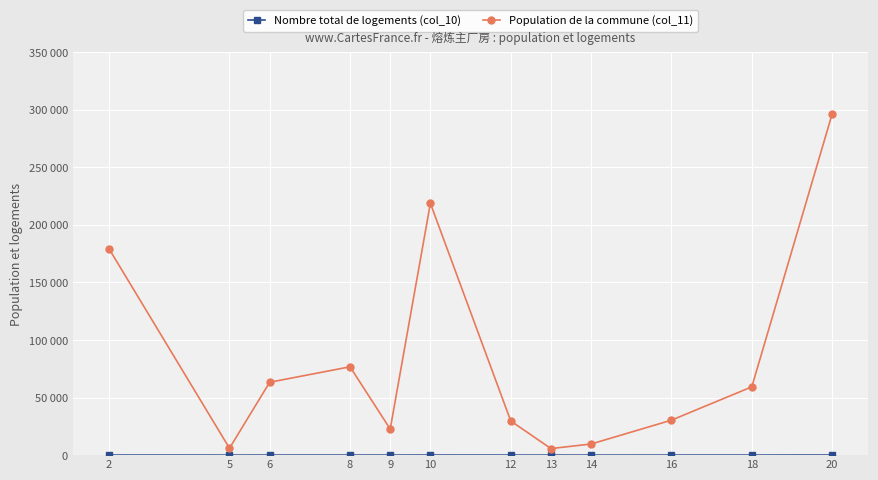

Which category has the highest value across all series?

20